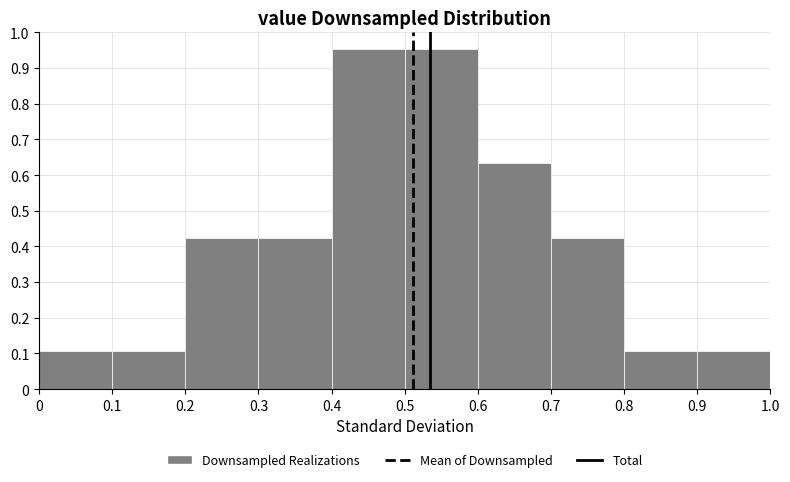

Reading left to right, list every bar in this chart as the range it spans on the x-axis followed by its height. The values are not printed on the chart, so give them approximately, as read against the axis.

0 to 0.1: 0.11
0.1 to 0.2: 0.11
0.2 to 0.3: 0.42
0.3 to 0.4: 0.42
0.4 to 0.5: 0.95
0.5 to 0.6: 0.95
0.6 to 0.7: 0.63
0.7 to 0.8: 0.42
0.8 to 0.9: 0.11
0.9 to 1.0: 0.11